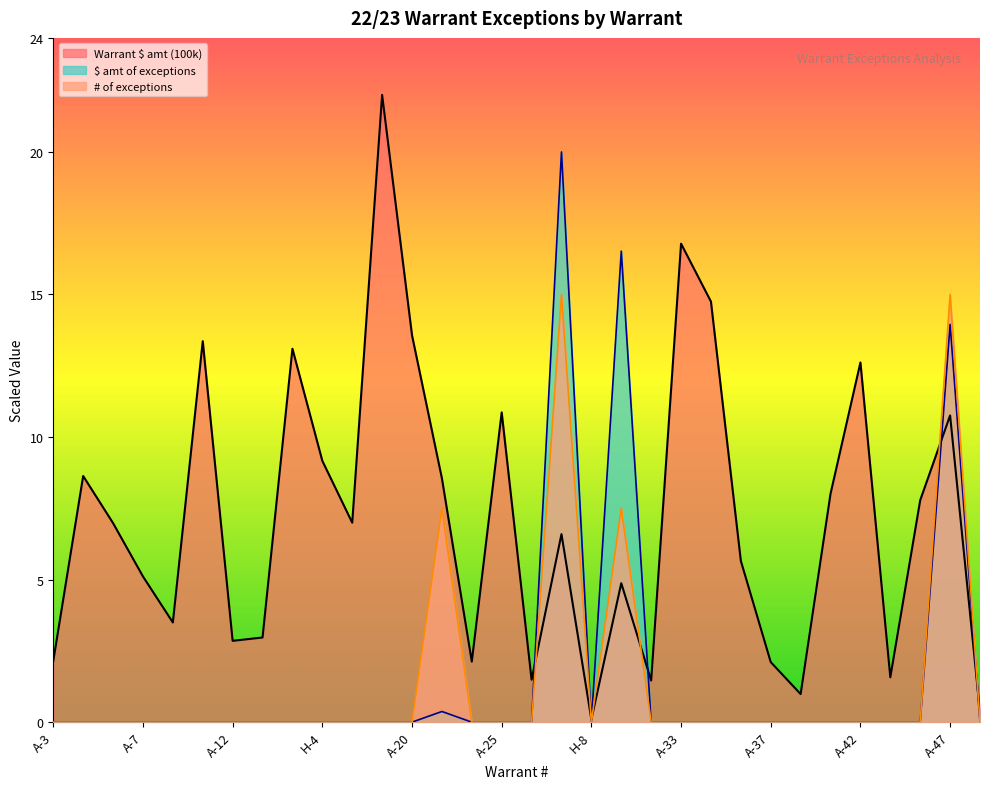

Between H-10 and A-47, which series saw the biggest shift?

# of exceptions